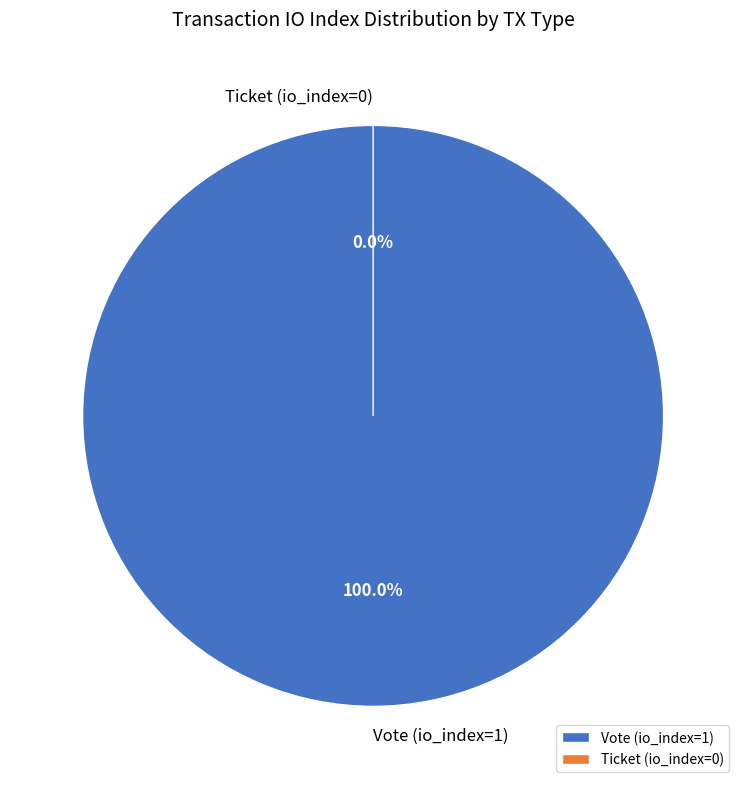

To the nearest percent, what is the difference between the largest and smallest slice percentages?

100%